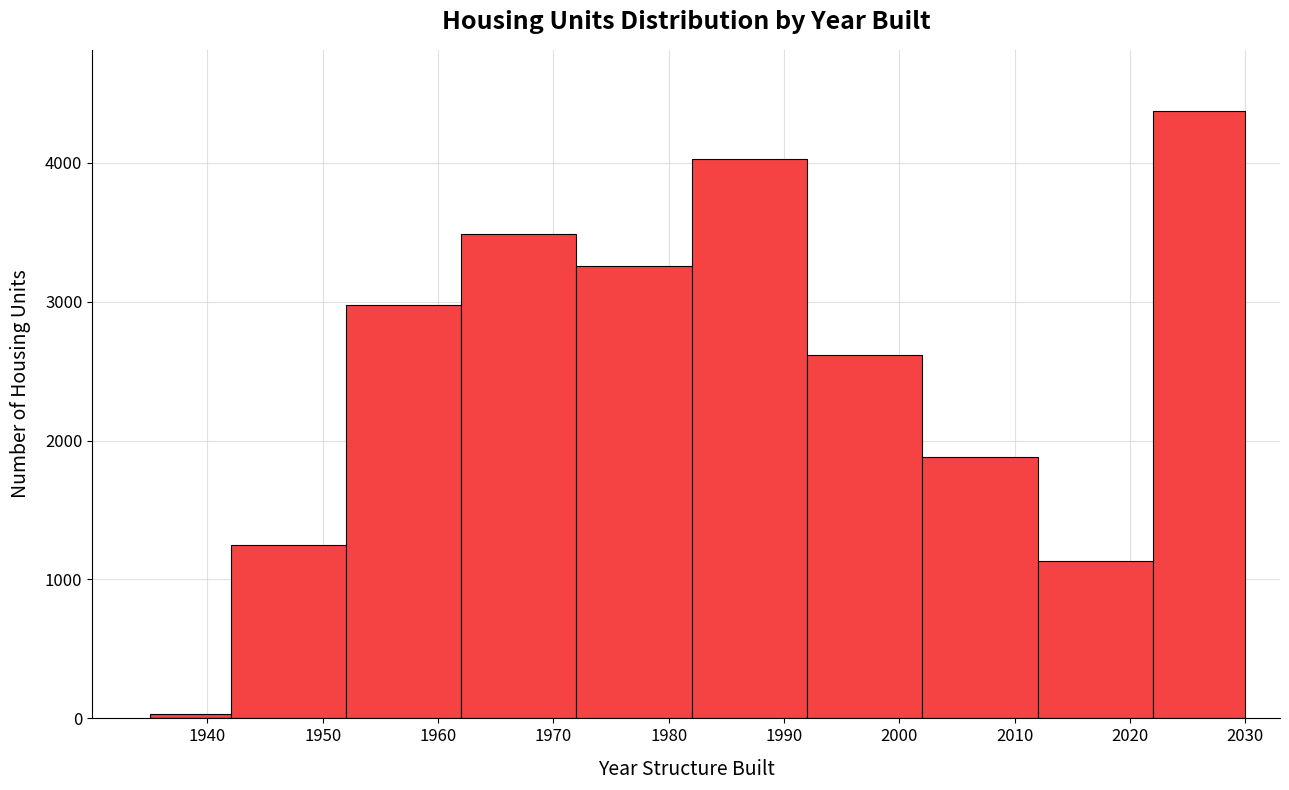

Reading left to right, transcribe this chart: for each bar, give the range it covers on the x-axis and its height. The values are not printed on the chart, so give them approximately, as read against the axis.

1935 to 1942: under 100
1942 to 1952: 1300
1952 to 1962: 3000
1962 to 1972: 3500
1972 to 1982: 3300
1982 to 1992: 4000
1992 to 2002: 2600
2002 to 2012: 1900
2012 to 2022: 1100
2022 to 2030: 4400